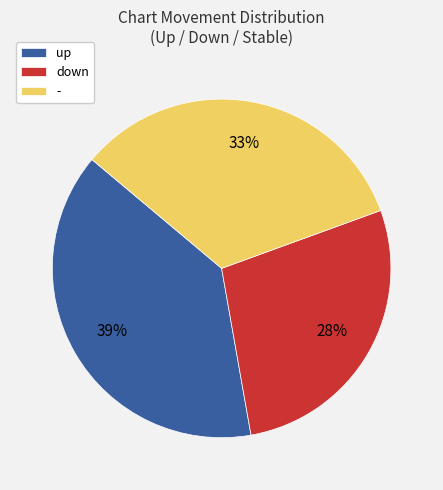

Is it true that - is 40% of the pie?

False